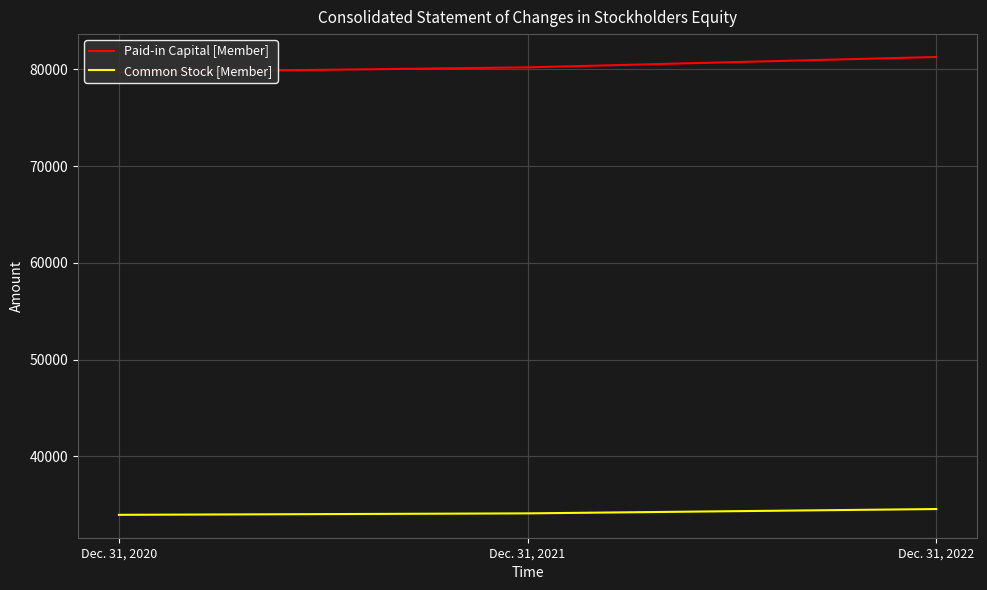

What is the difference between the Paid-in Capital [Member] values at Dec. 31, 2020 and Dec. 31, 2022?

1583